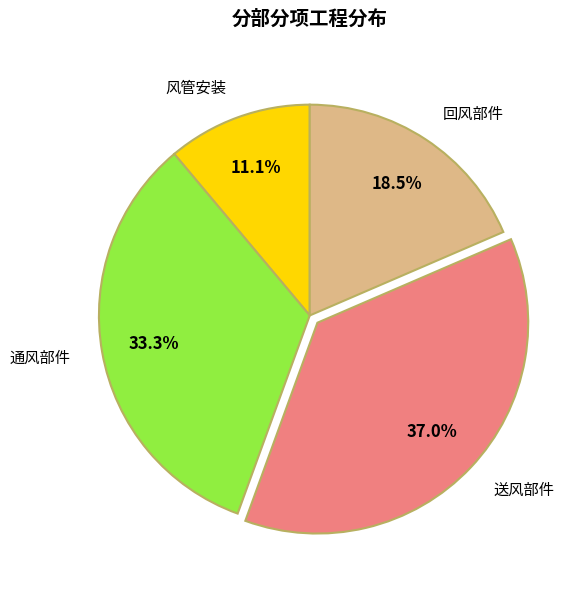

How much of the chart is everything except 回风部件?

81.5%